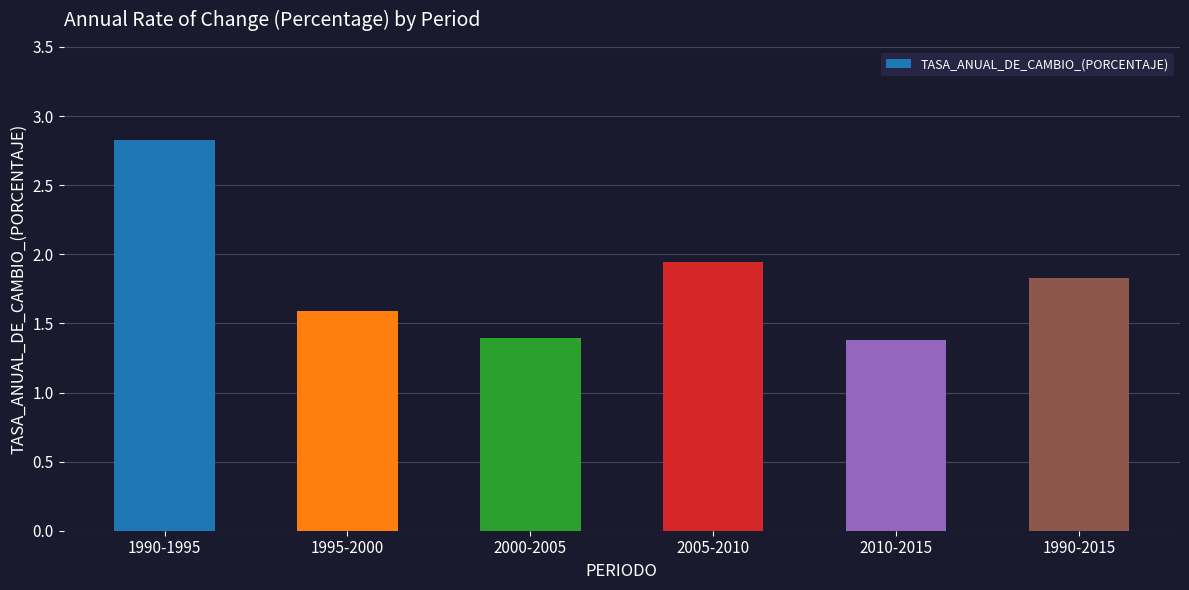

Is it true that the value at 2010-2015 is 1.4?

True